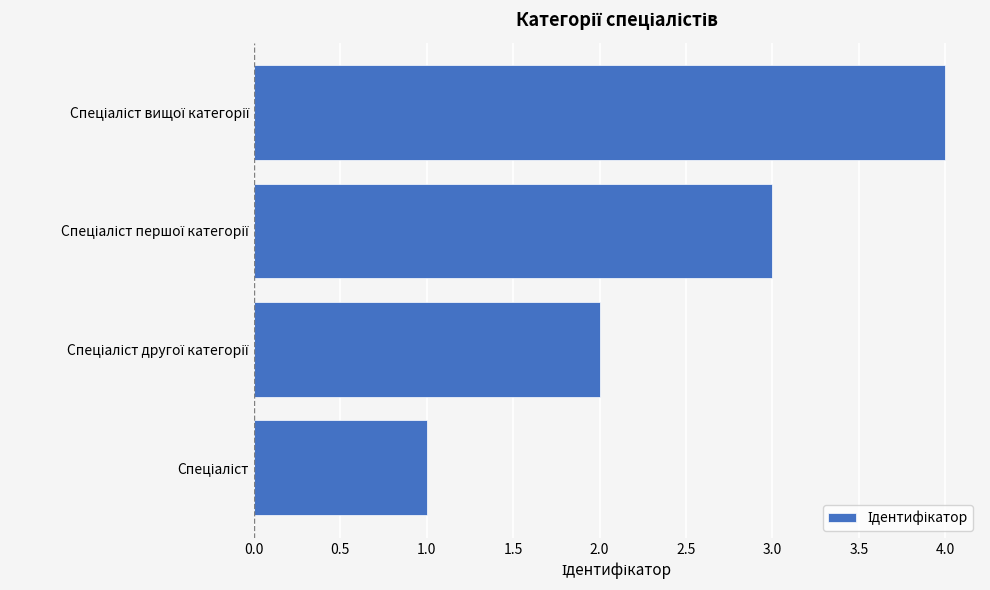

What is the maximum value shown in the chart?

4